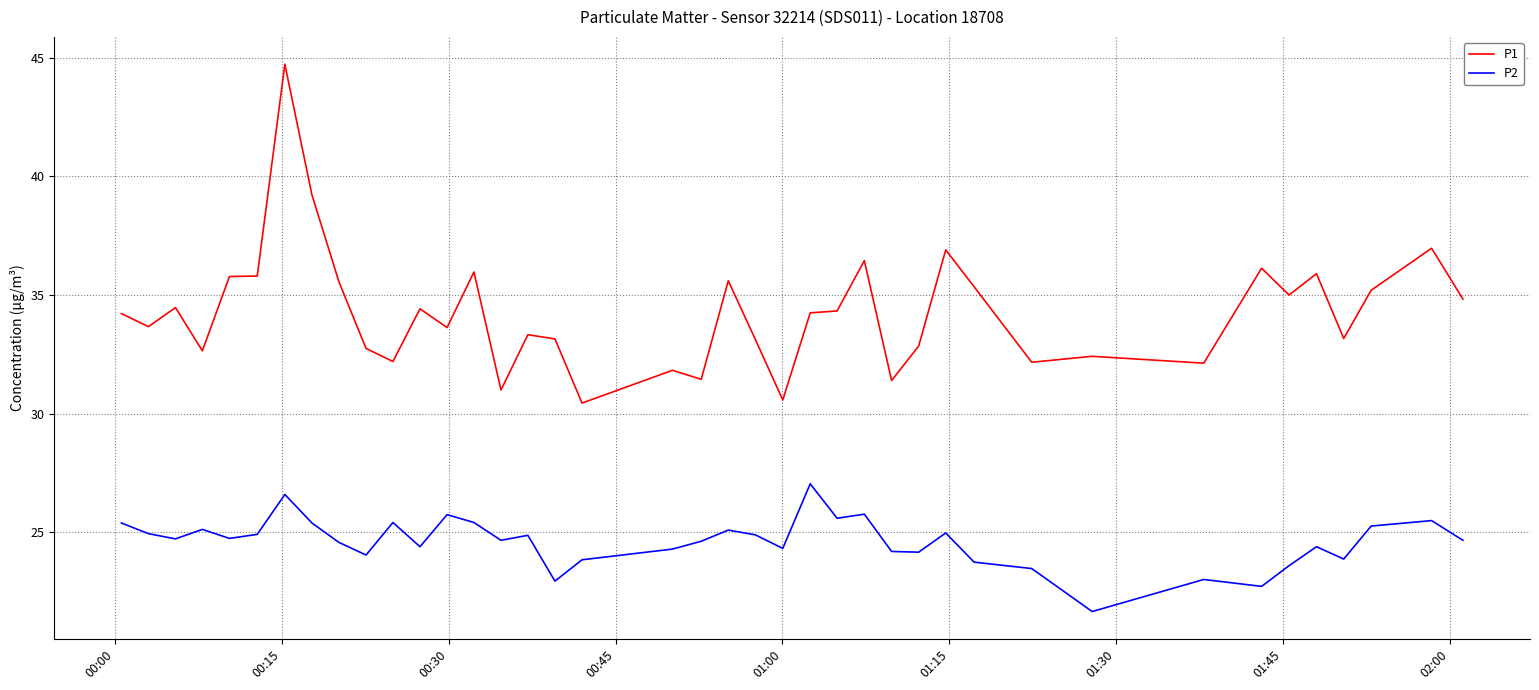

What is the difference between the maximum and minimum values in the P2 series?

5.4